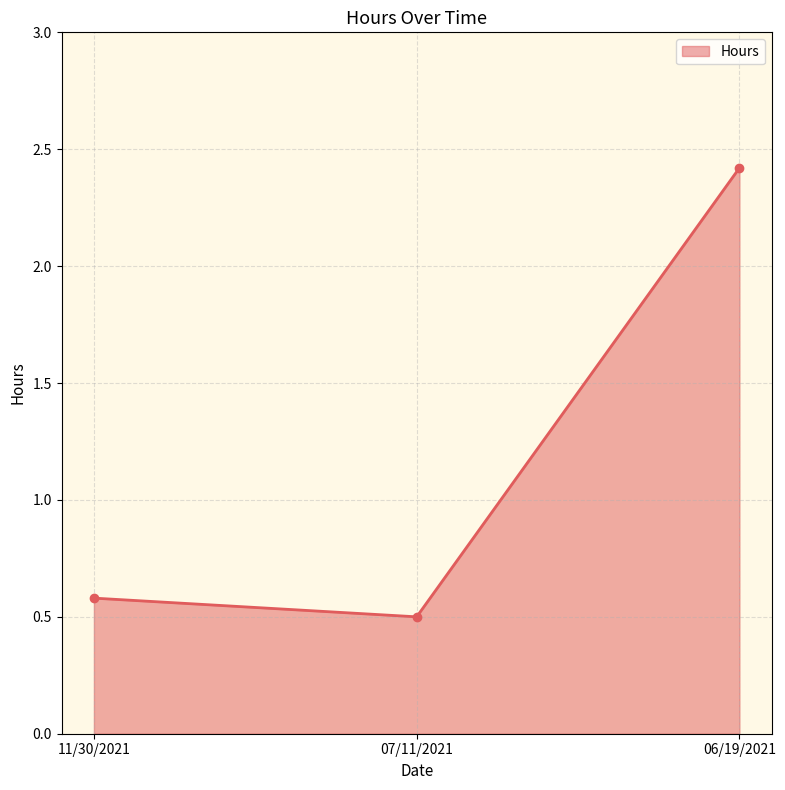

What is the value of the 1st point from the left?

0.6